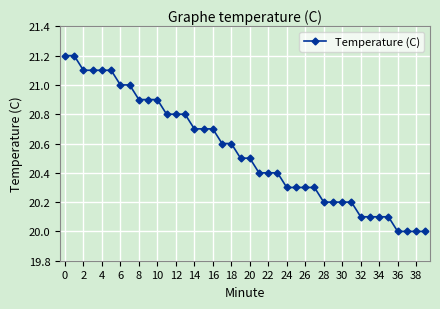

What is the value of the 39th point from the left?

20.0